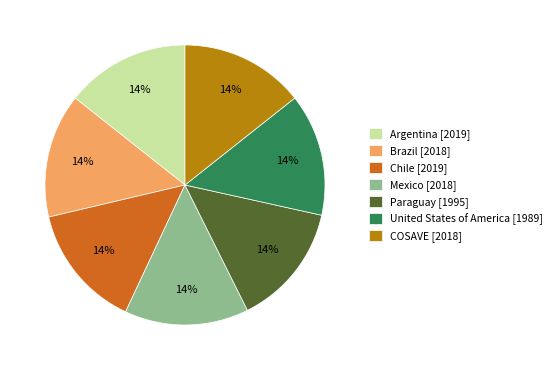

Does Chile [2019] represent more than half of the total?

No